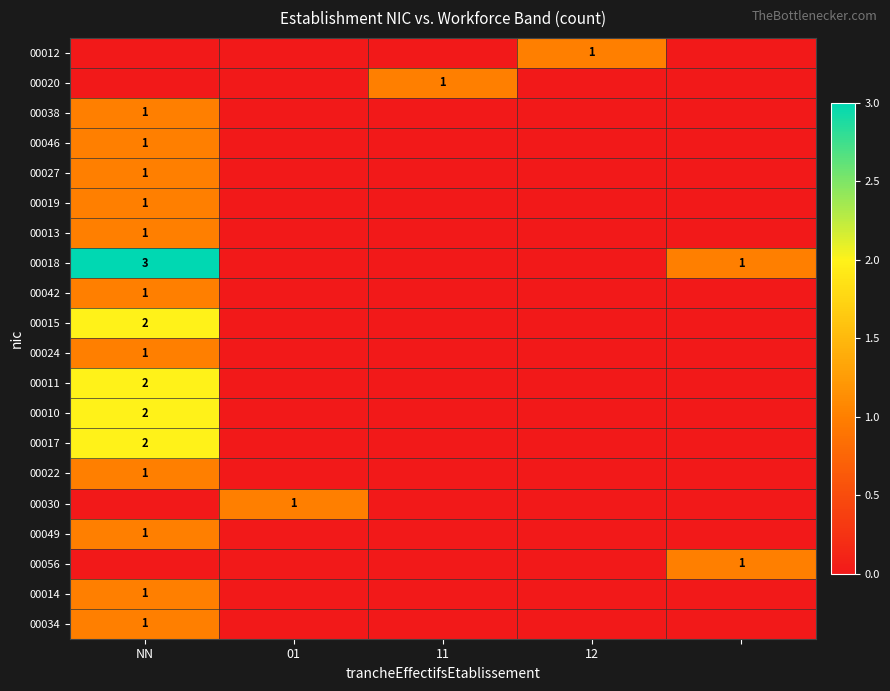

The value of 00014 at NN is 0. True or false?

False